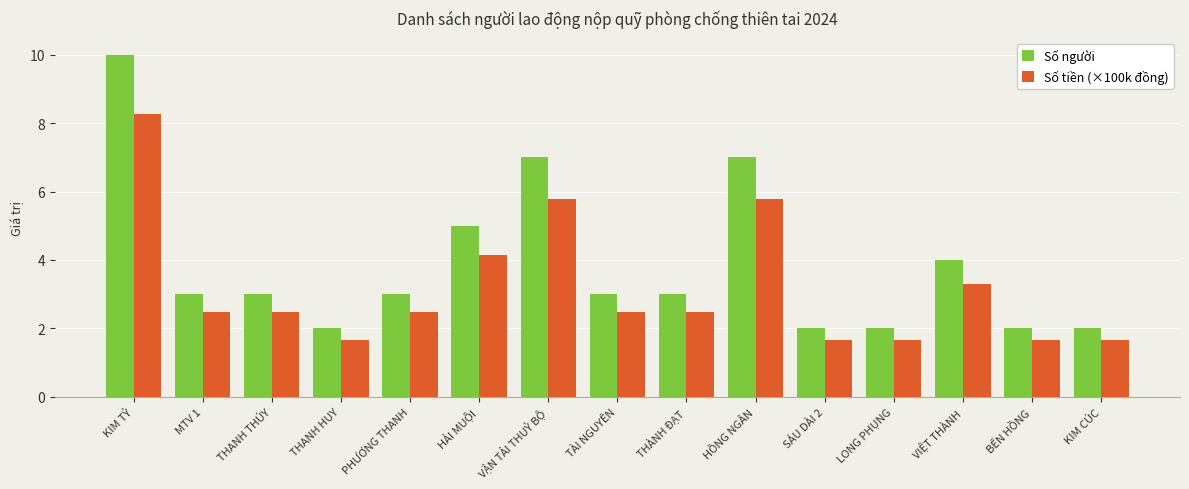

What is the highest value of the Số người series?

10.0